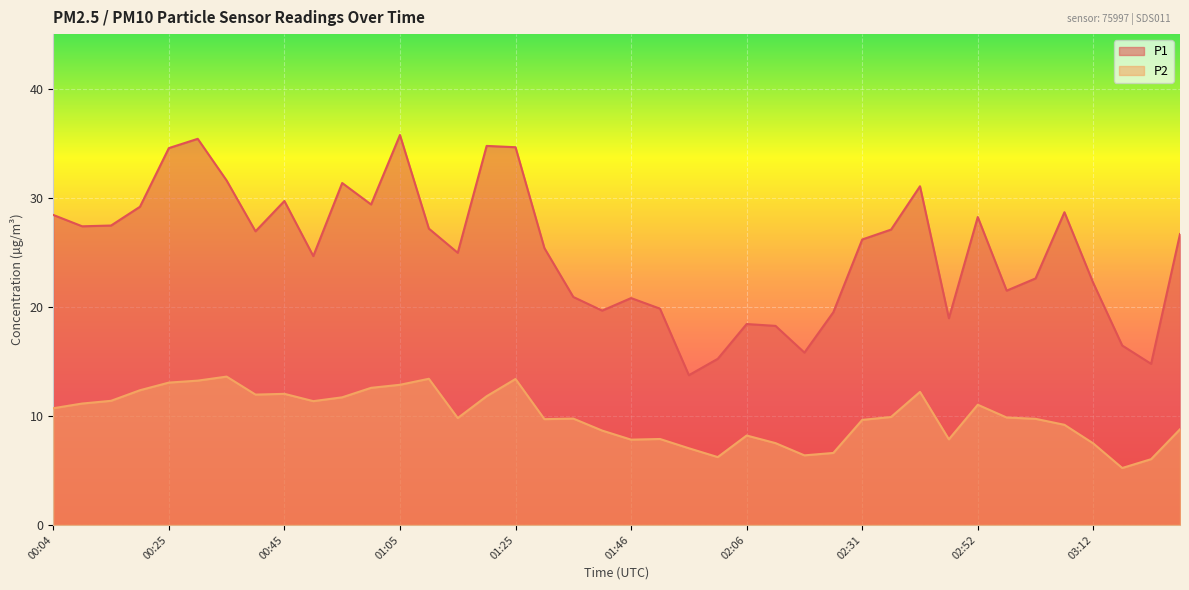

What is the difference between the P1 values at 01:10 and 03:17?

10.7